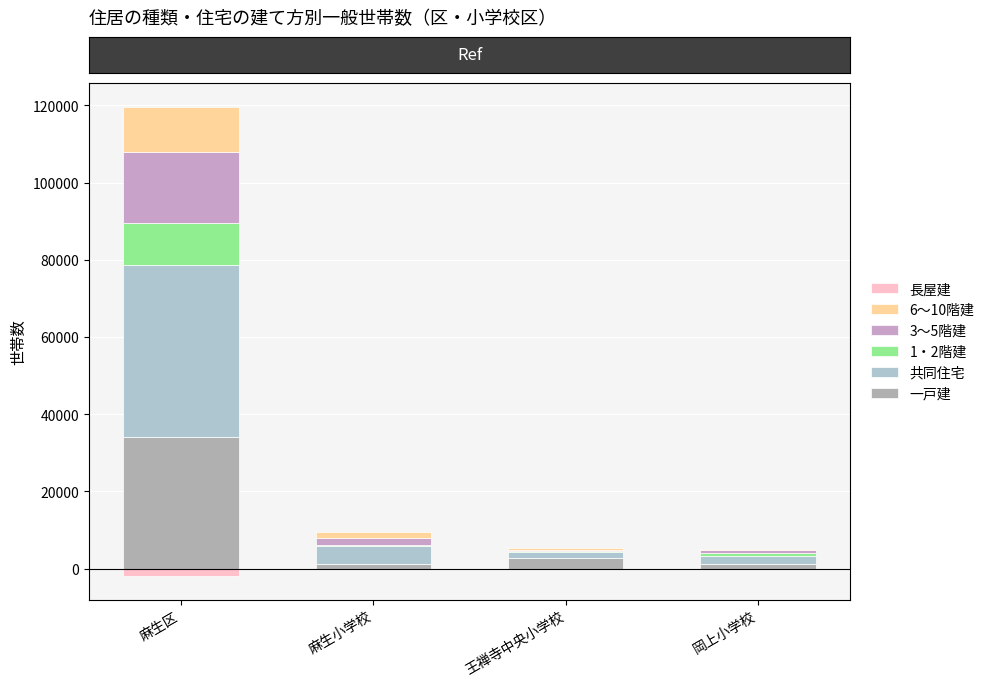

What is the sum of all 6～10階建 values?

14242